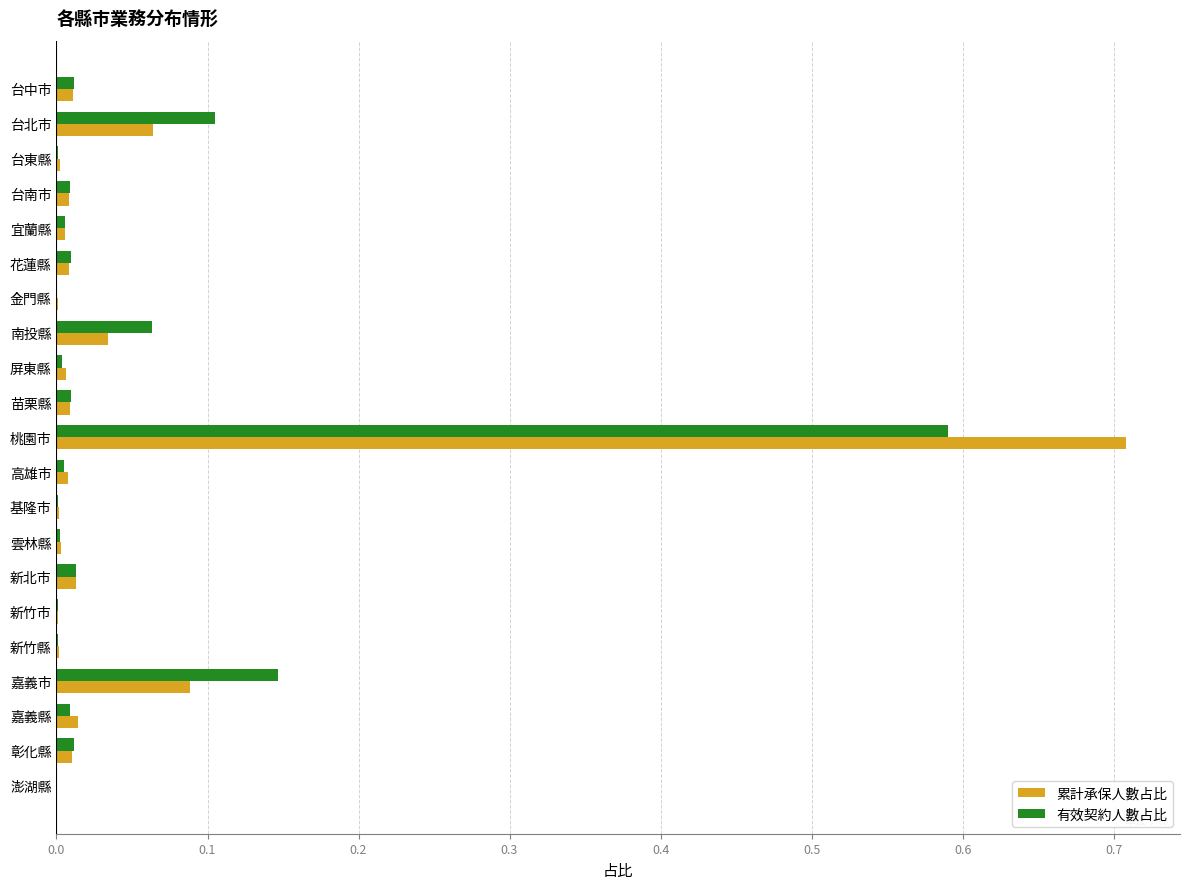

Is the value of 累計承保人數占比 at 南投縣 greater than the value of 有效契約人數占比 at 台中市?

Yes